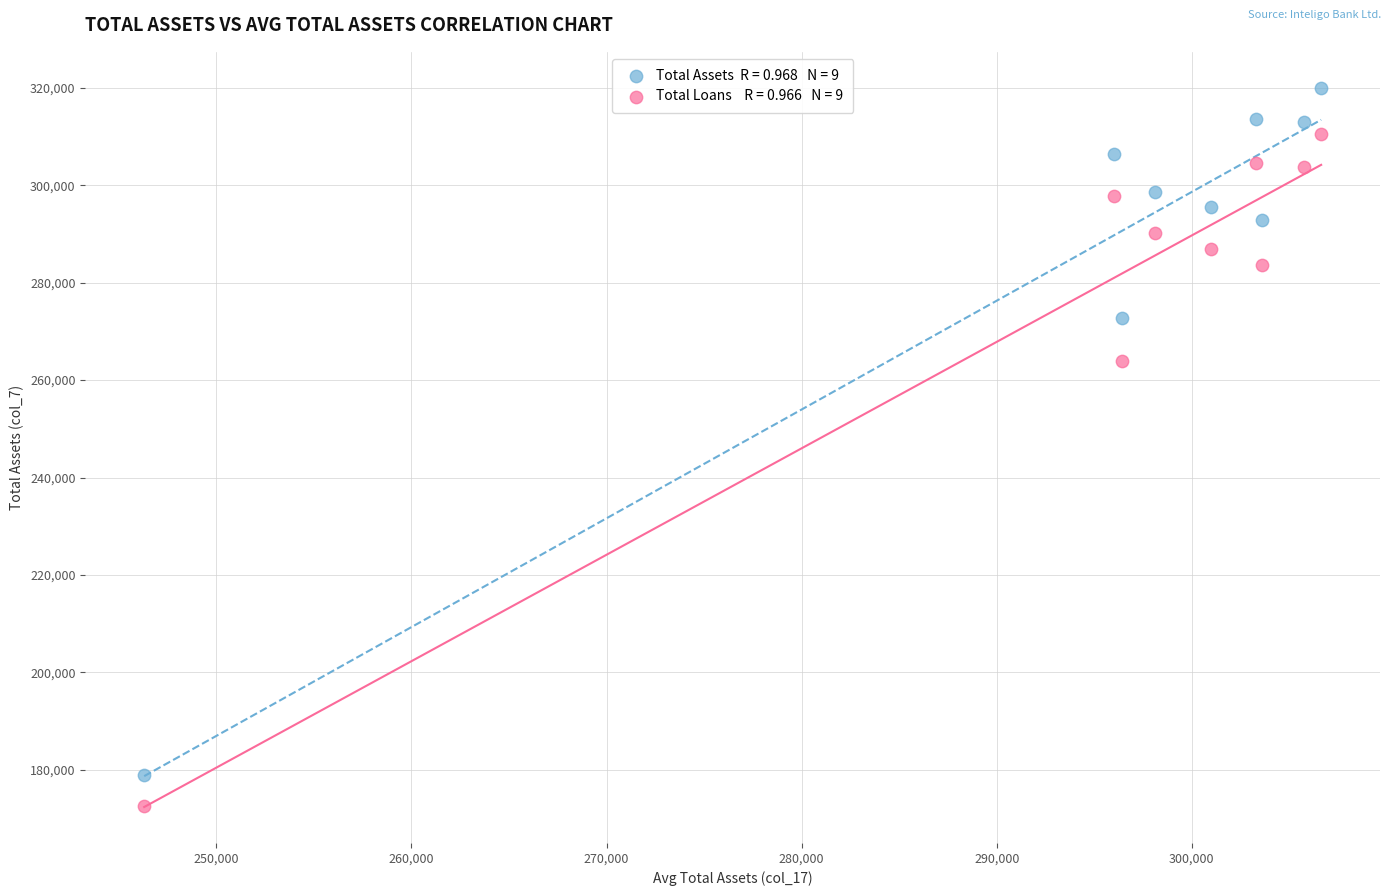

Across all data points, what is the range of Y values (max minus min)?

147501.4